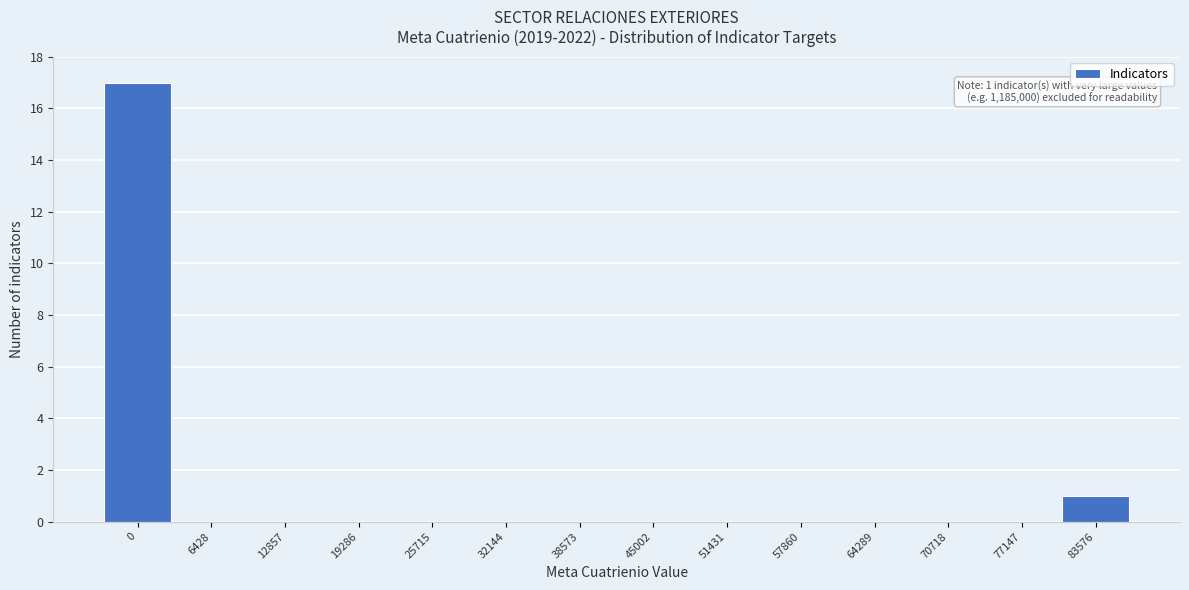

Reading left to right, what are all the values shown in this chart?

0=17	6428=0	12857=0	19286=0	25715=0	32144=0	38573=0	45002=0	51431=0	57860=0	64289=0	70718=0	77147=0	83576=1